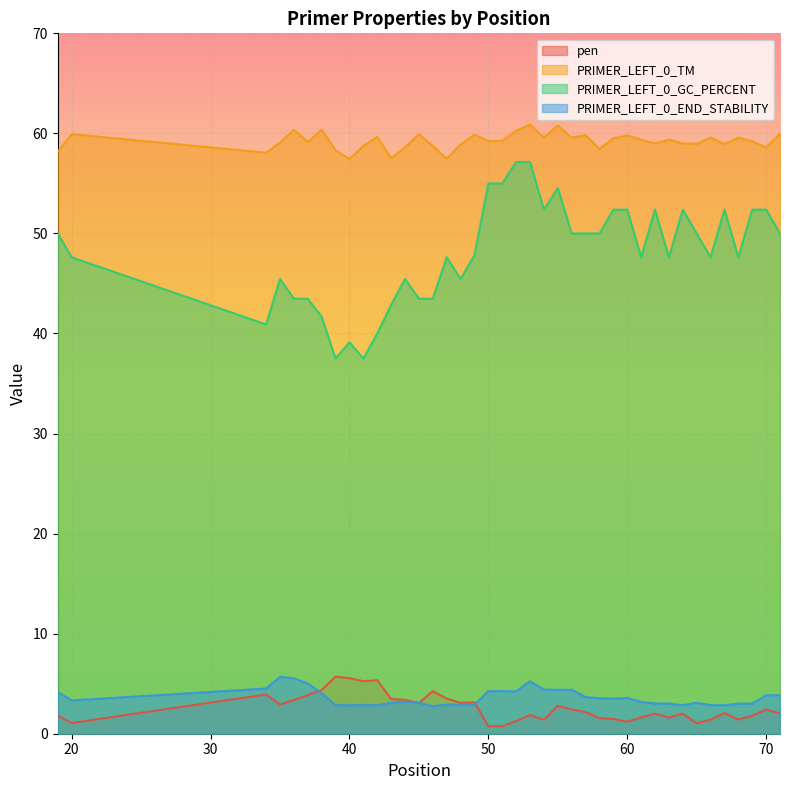

What is the spread (max minus min) of values at 19?

56.3